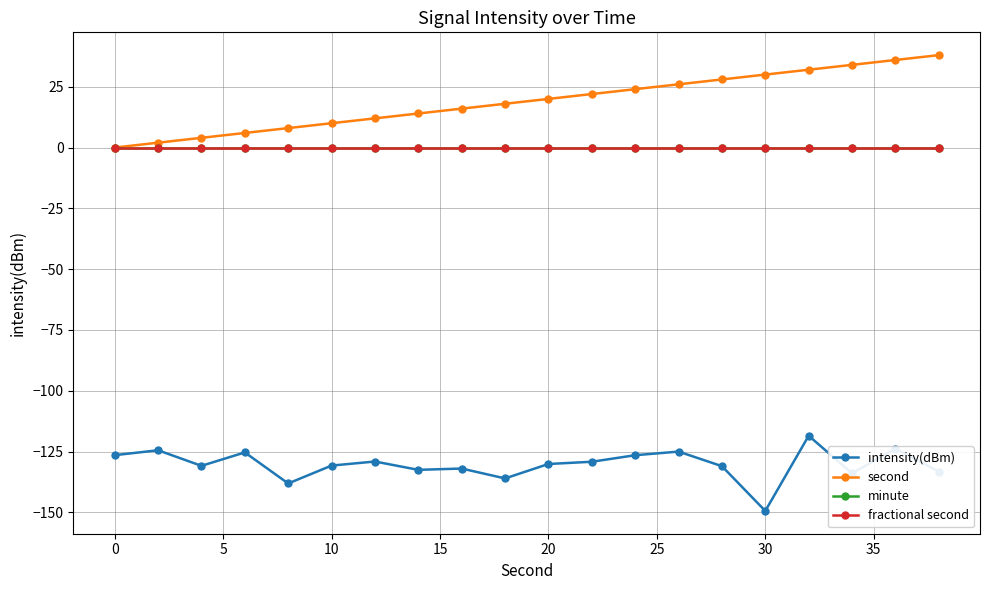

True or false: second and fractional second cross at least once.

False